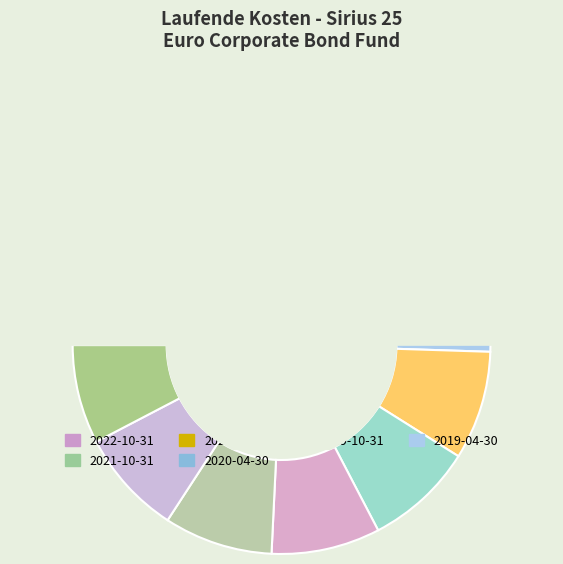

Does 2017-10-31 account for over 50% of the chart?

No